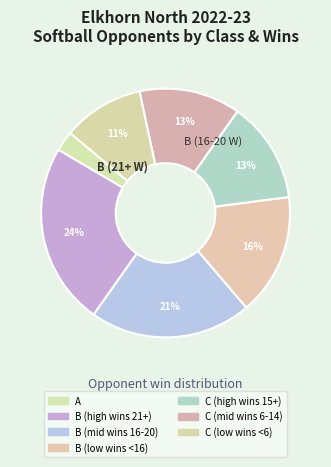

Which category has the biggest portion of the pie?

Class B (21-29 wins)